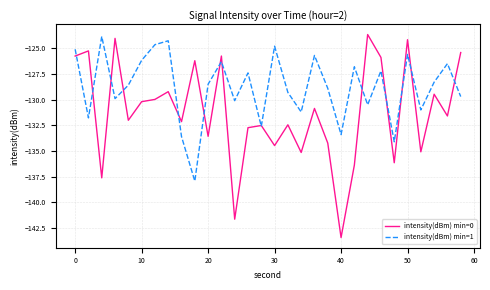

What is the minimum value shown in the chart?

-143.4